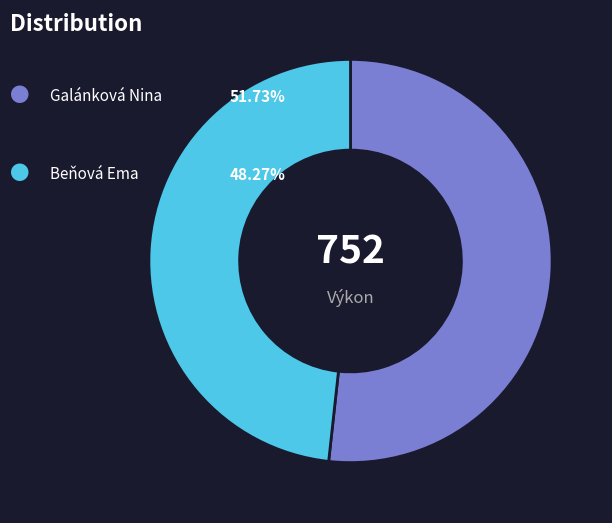

Is there any slice that represents more than half of the pie?

Yes